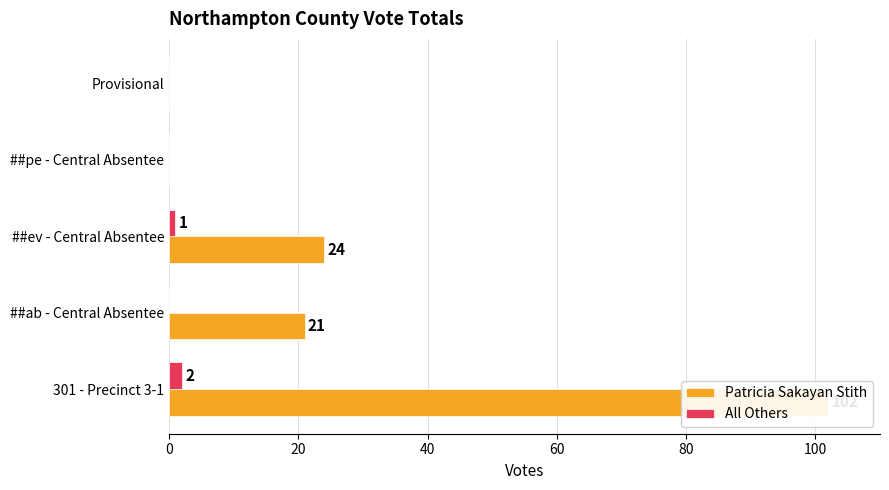

Are the bars horizontal?

Yes